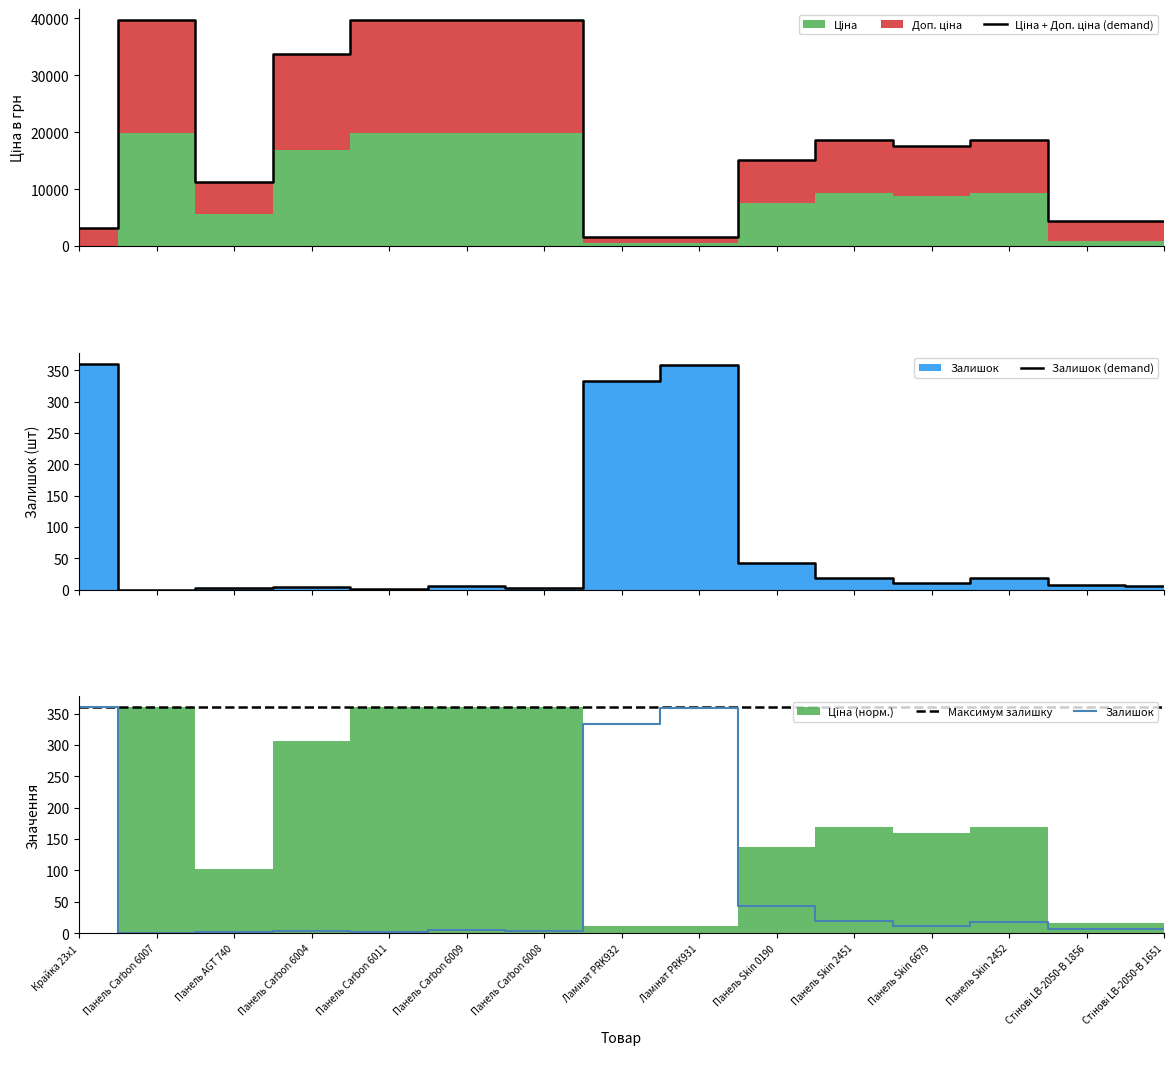

Reading left to right, what are all the values shown in this chart?

Ціна + Доп. ціна (demand): Крайка 23x1=3237.1	Панель Carbon 6007=39662.1	Панель AGT 740=11272.0	Панель Carbon 6004=33726.3	Панель Carbon 6011=39662.1	Панель Carbon 6009=39662.1	Панель Carbon 6008=39662.1	Ламінат PRK932=1660.4	Ламінат PRK931=1660.4	Панель Skin 0190=15091.8	Панель Skin 2451=18642.8	Панель Skin 6679=17595.2	Панель Skin 2452=18642.8	Стінові LB-2050-В 1856=4449.6	Стінові LB-2050-В 1651=4449.6
Залишок (demand): Крайка 23x1=360.0	Панель Carbon 6007=0.0	Панель AGT 740=2.0	Панель Carbon 6004=4.0	Панель Carbon 6011=1.0	Панель Carbon 6009=5.0	Панель Carbon 6008=3.0	Ламінат PRK932=333.0	Ламінат PRK931=359.0	Панель Skin 0190=43.0	Панель Skin 2451=19.0	Панель Skin 6679=11.0	Панель Skin 2452=18.0	Стінові LB-2050-В 1856=7.0	Стінові LB-2050-В 1651=6.0
Максимум залишку: Крайка 23x1=360.0	Панель Carbon 6007=360.0	Панель AGT 740=360.0	Панель Carbon 6004=360.0	Панель Carbon 6011=360.0	Панель Carbon 6009=360.0	Панель Carbon 6008=360.0	Ламінат PRK932=360.0	Ламінат PRK931=360.0	Панель Skin 0190=360.0	Панель Skin 2451=360.0	Панель Skin 6679=360.0	Панель Skin 2452=360.0	Стінові LB-2050-В 1856=360.0	Стінові LB-2050-В 1651=360.0
Залишок: Крайка 23x1=360.0	Панель Carbon 6007=0.0	Панель AGT 740=2.0	Панель Carbon 6004=4.0	Панель Carbon 6011=1.0	Панель Carbon 6009=5.0	Панель Carbon 6008=3.0	Ламінат PRK932=333.0	Ламінат PRK931=359.0	Панель Skin 0190=43.0	Панель Skin 2451=19.0	Панель Skin 6679=11.0	Панель Skin 2452=18.0	Стінові LB-2050-В 1856=7.0	Стінові LB-2050-В 1651=6.0